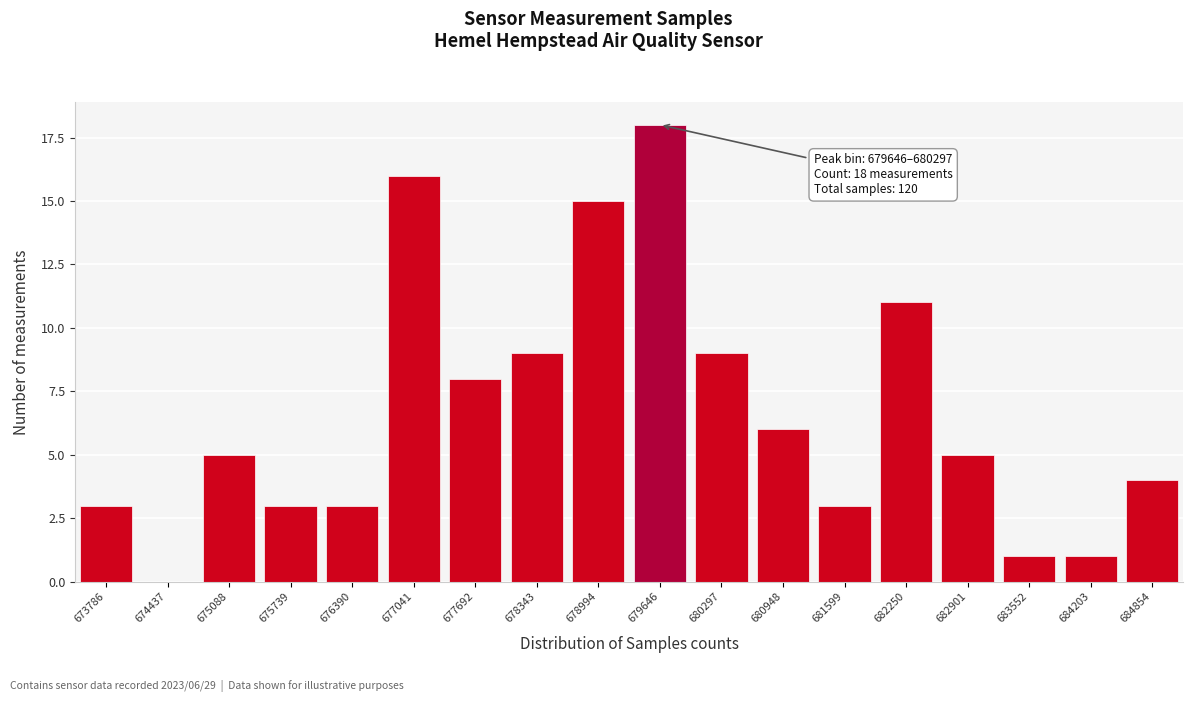

Reading right to left, extract all data points from this chart.

684854=4	684203=1	683552=1	682901=5	682250=11	681599=3	680948=6	680297=9	679646=18	678994=15	678343=9	677692=8	677041=16	676390=3	675739=3	675088=5	674437=0	673786=3